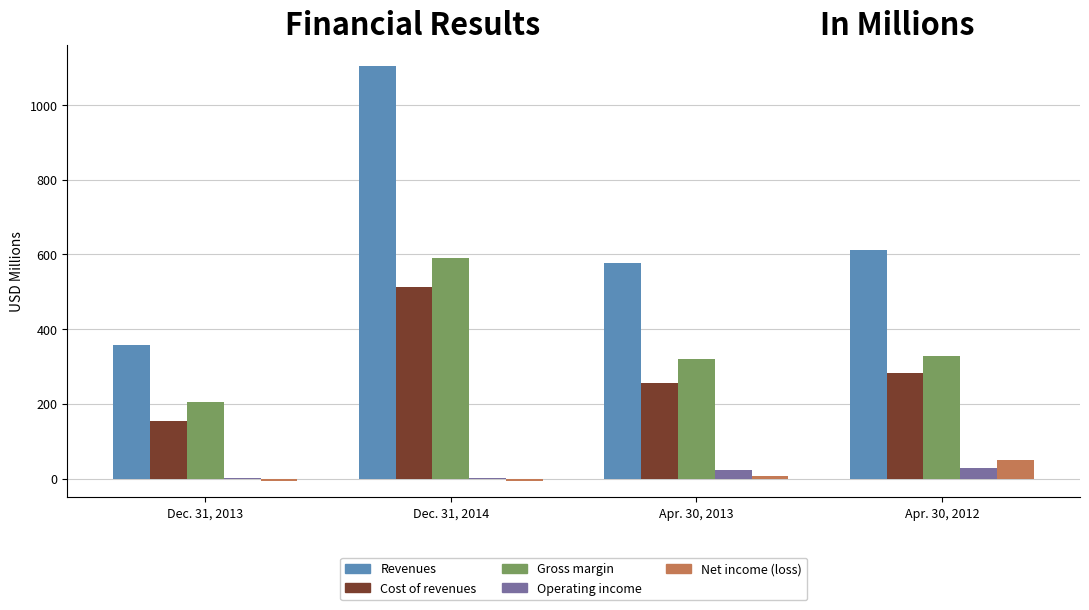

Is the value of Revenues at Dec. 31, 2013 greater than the value of Operating income at Apr. 30, 2012?

Yes